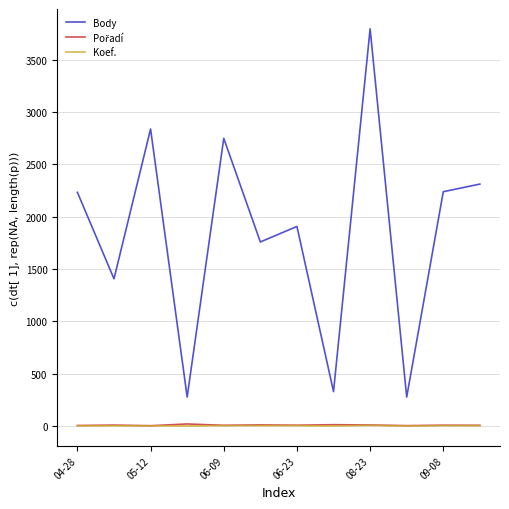

True or false: Body and Koef. intersect in this chart.

False